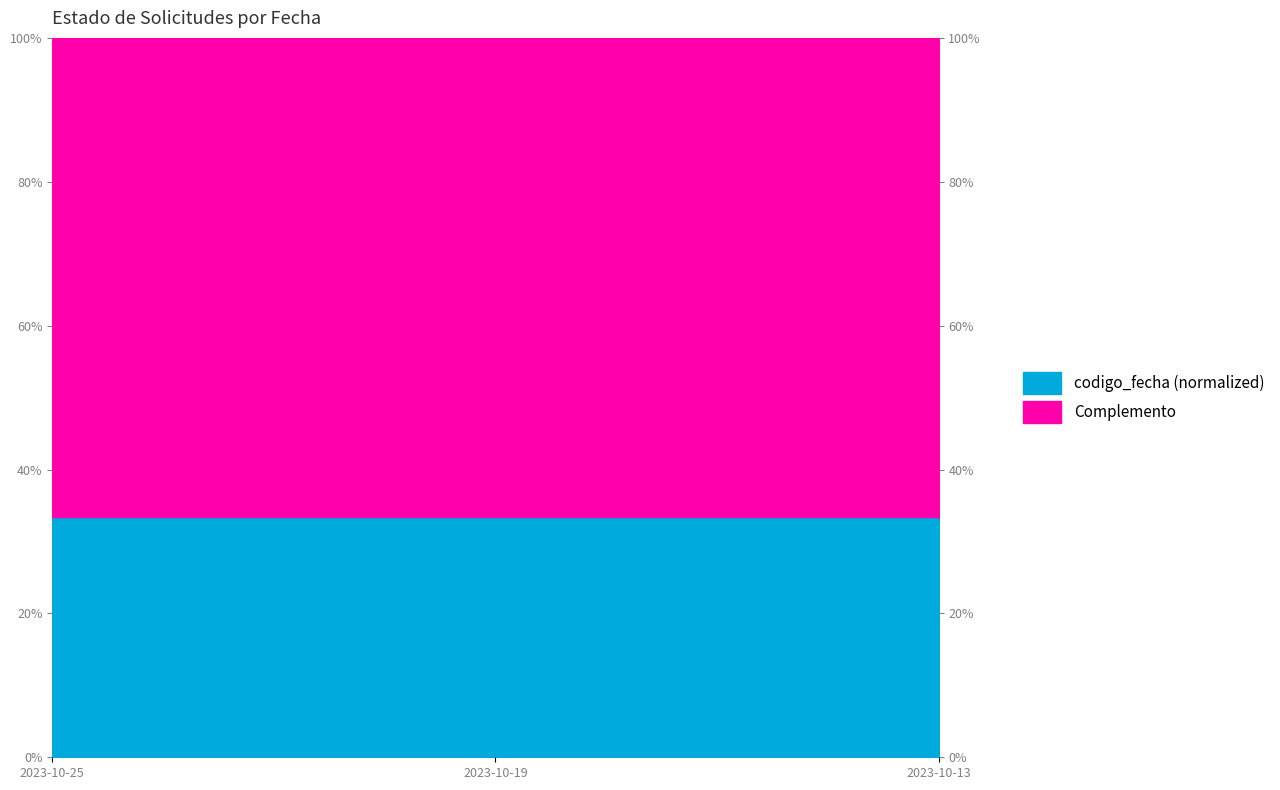

True or false: the data shows 0.3 at 2023-10-13.

True